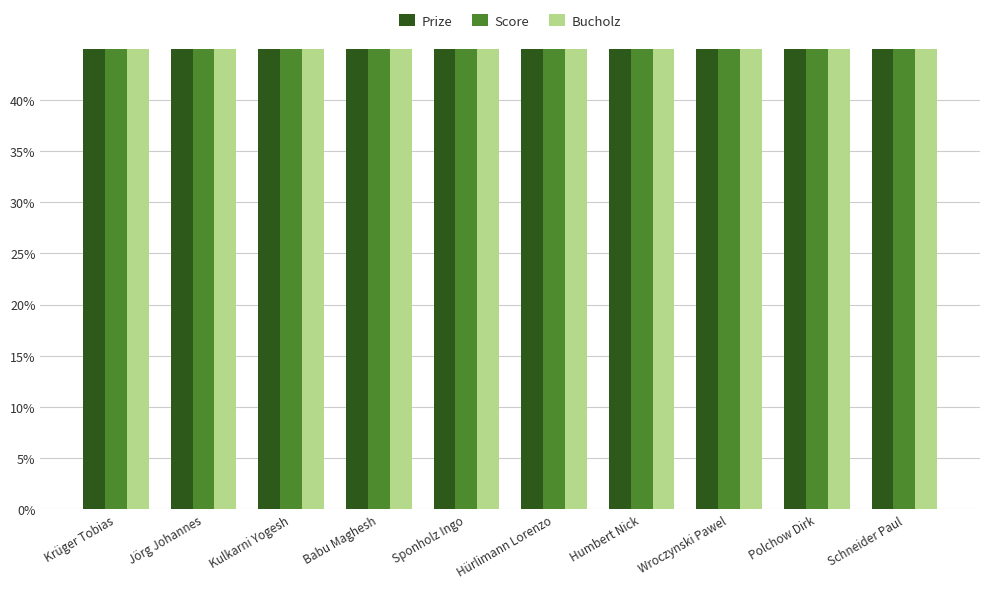

What position from the left is Kulkarni Yogesh?

3